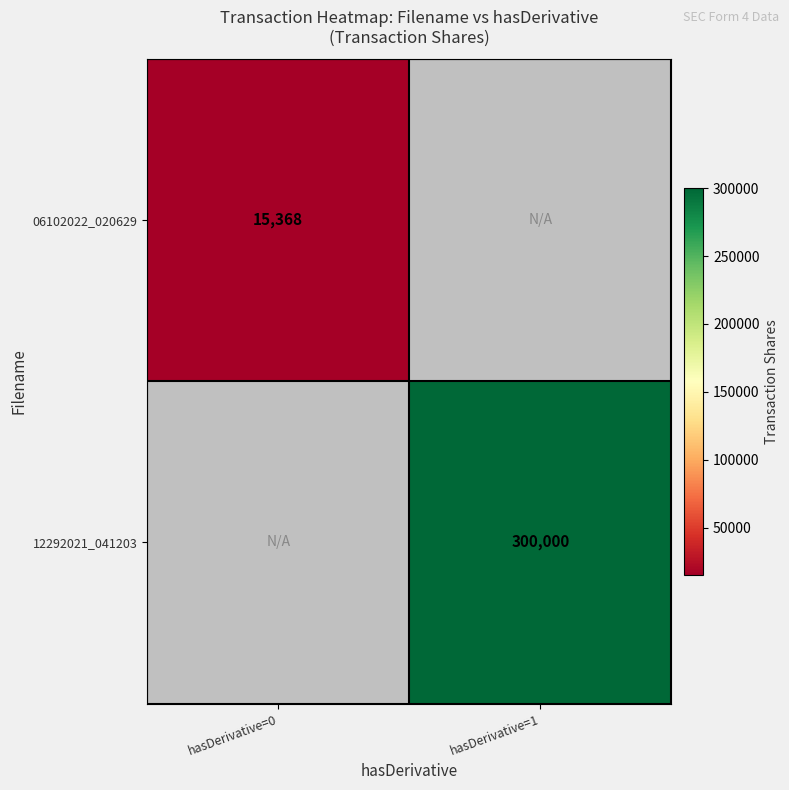

True or false: 06102022_020629 has a value of 15368 at hasDerivative=0.

True